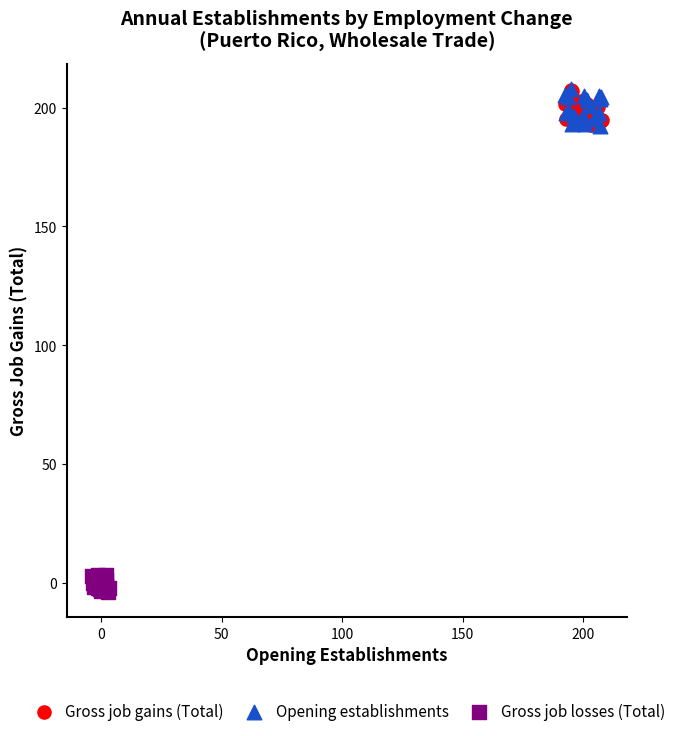

Which series reaches the minimum Y coordinate?

Gross job losses (Total)